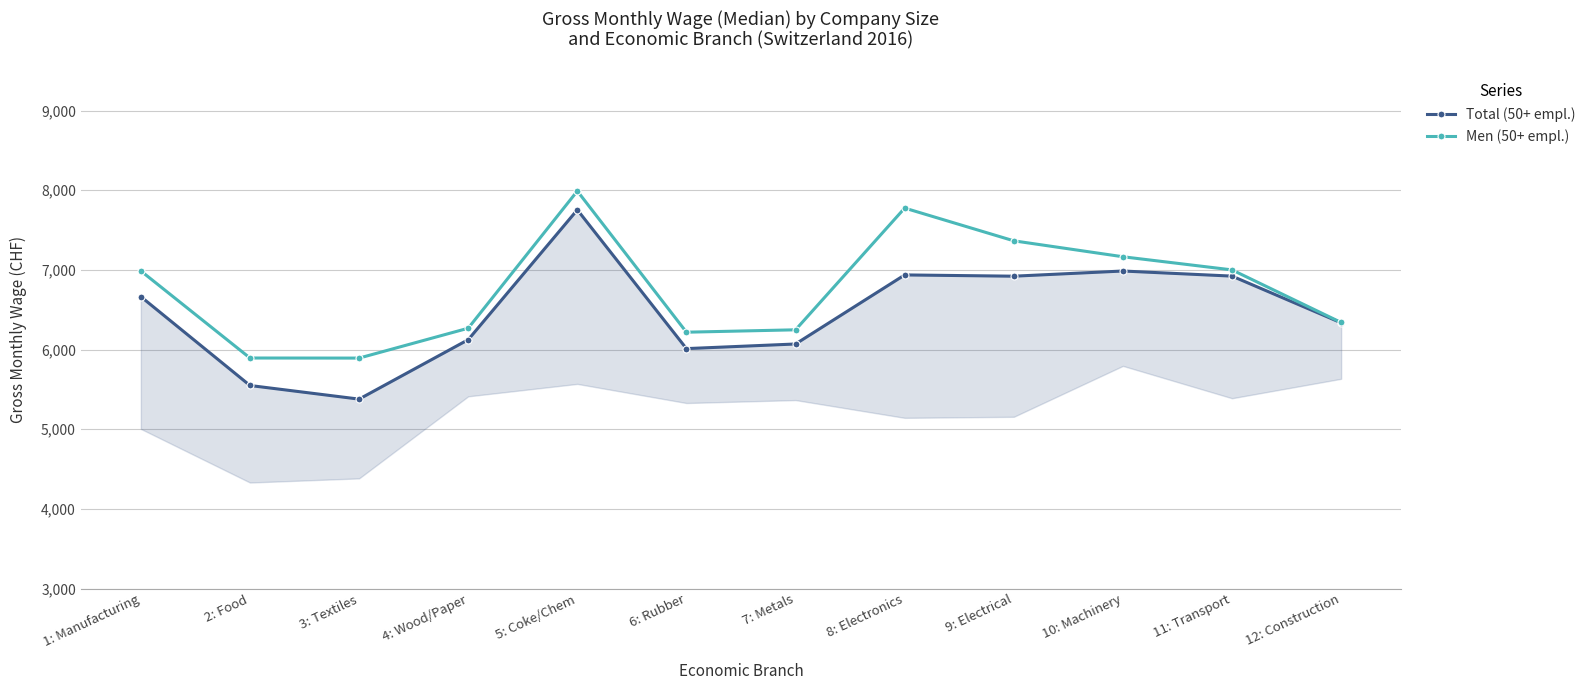

Between 6: Rubber and 9: Electrical, which is larger?

9: Electrical